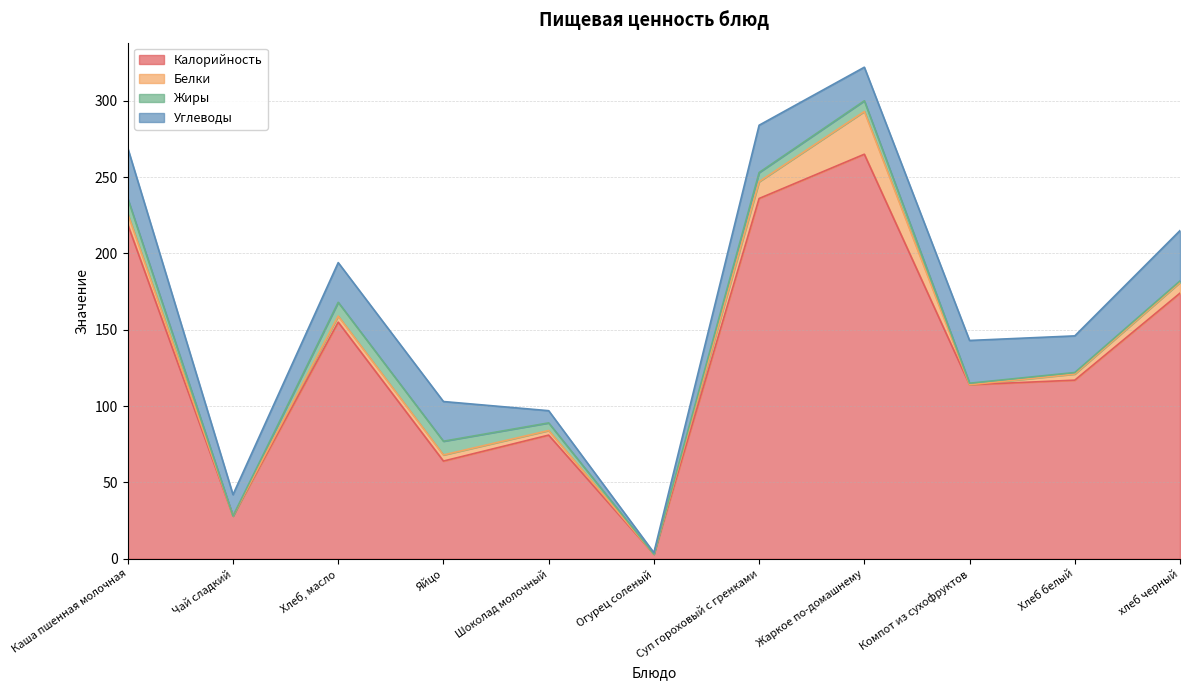

What position from the left is Шоколад молочный?

5